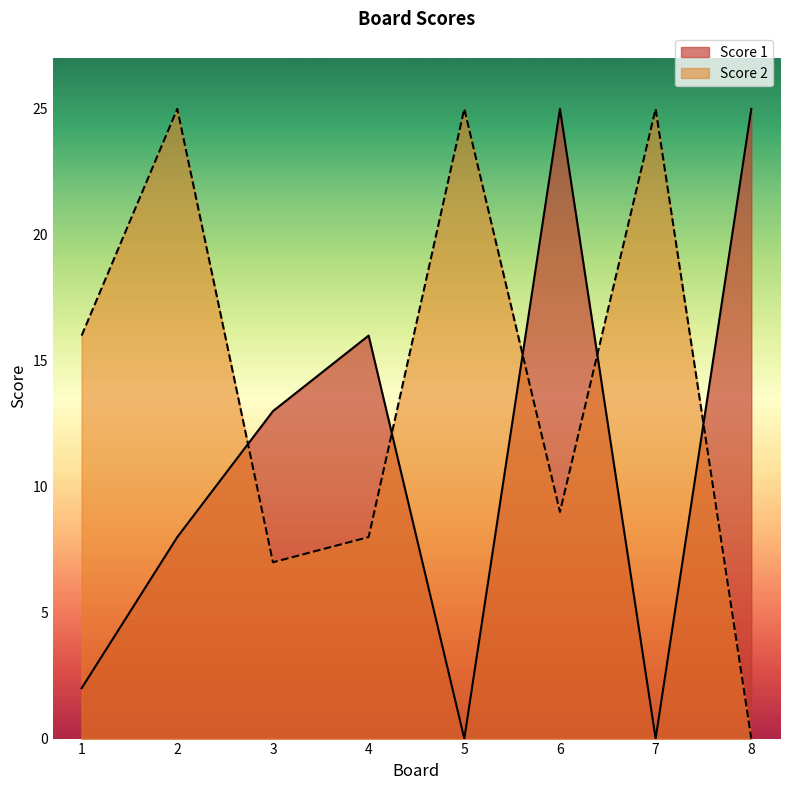

What is the sum of all Score 1 values?

89